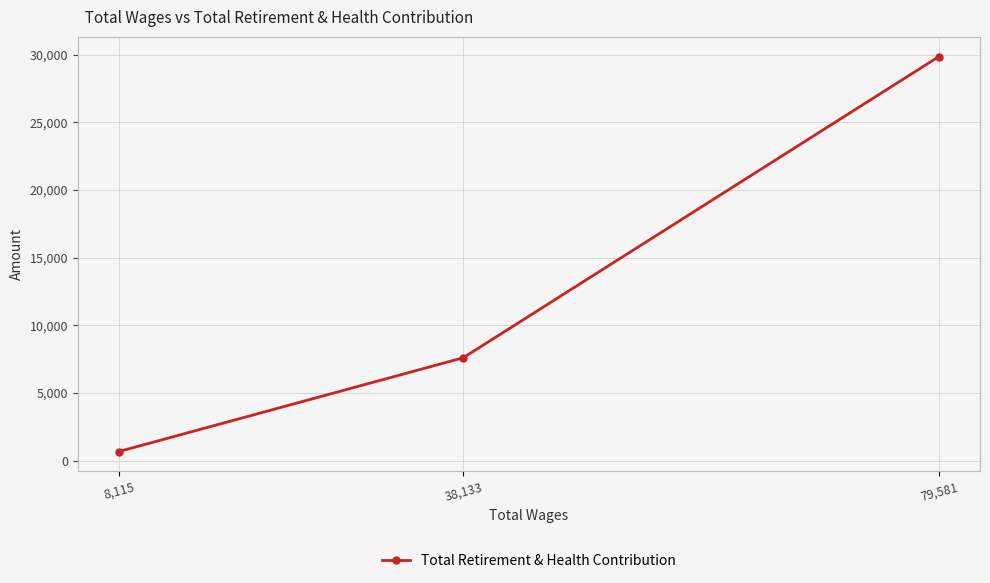

List the labels in order of value, smallest first.

8,115, 38,133, 79,581